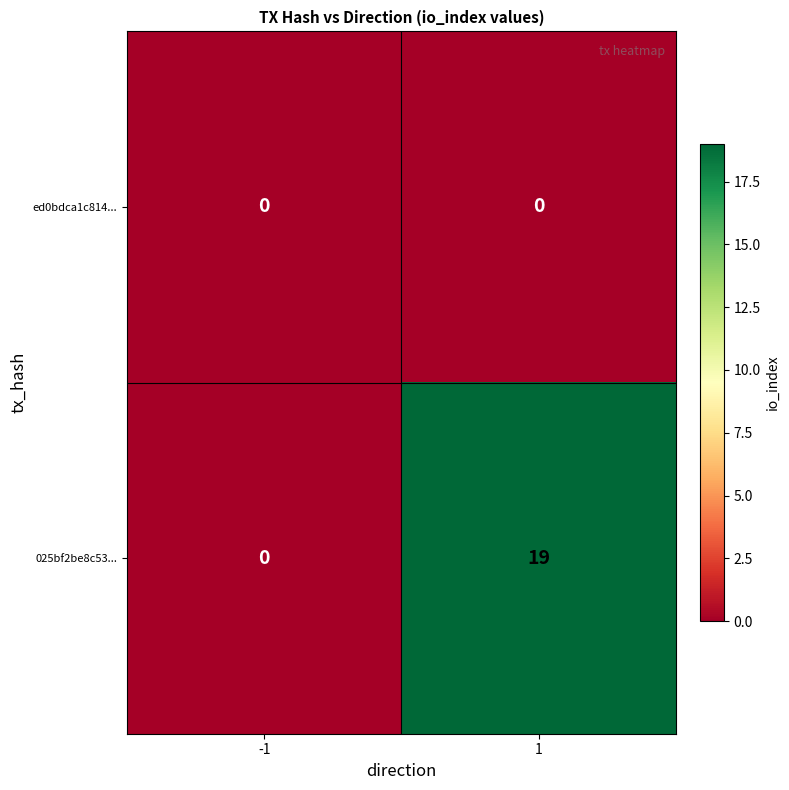

Reading left to right, what are all the values shown in this chart?

ed0bdca1c814...: 0	0
025bf2be8c53...: 0	19